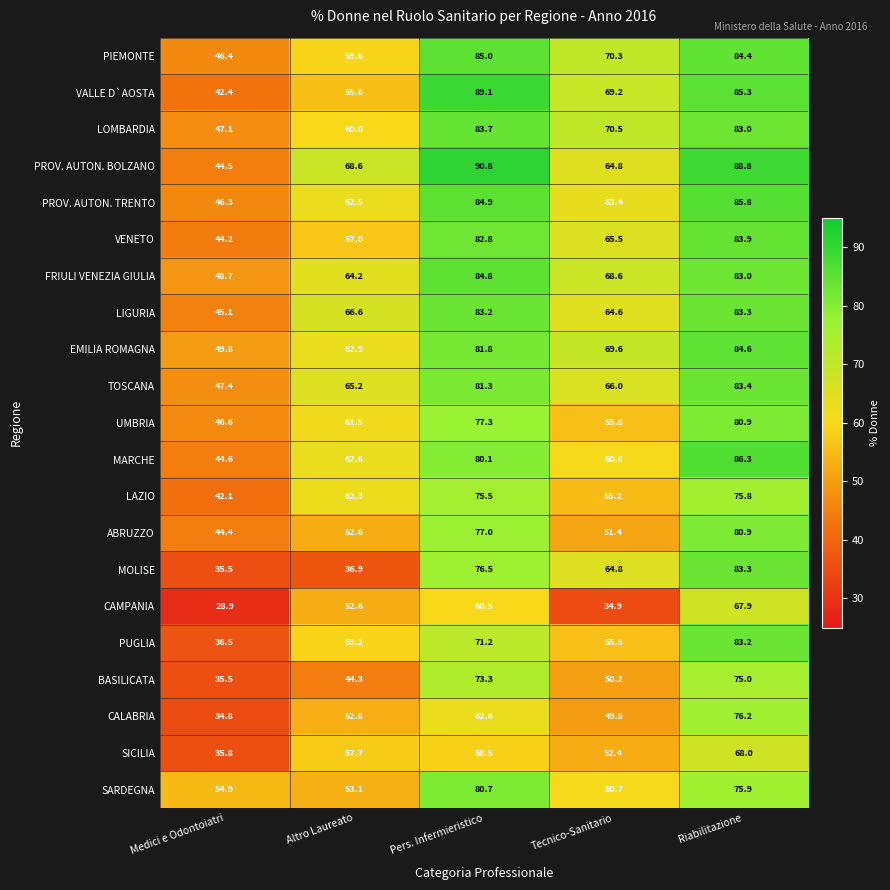

Between Pers. Infermieristico and Riabilitazione, which series saw the biggest shift?

CALABRIA